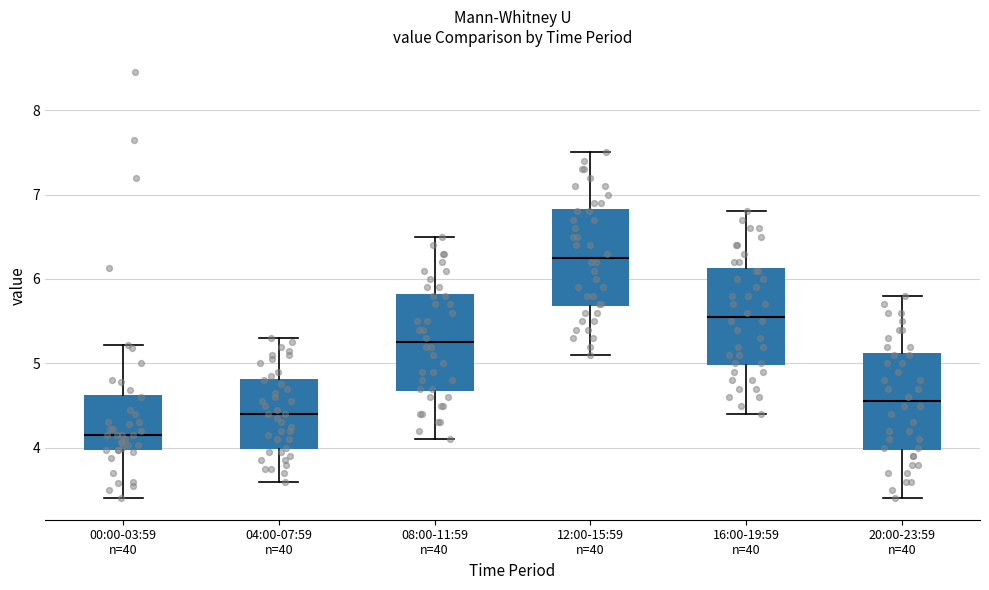

Reading left to right, transcribe this box plot: for each box, give where its median line is, the range the box spans, and where its two whiskers end, as read against the y-axis. The values are not printed on the chart, so give them approximately, as read against the axis.

00:00-03:59 n=40: median 4.2, box 4.0 to 4.6, whiskers 3.4 to 5.2
04:00-07:59 n=40: median 4.4, box 4.0 to 4.8, whiskers 3.6 to 5.3
08:00-11:59 n=40: median 5.3, box 4.7 to 5.8, whiskers 4.1 to 6.5
12:00-15:59 n=40: median 6.3, box 5.7 to 6.8, whiskers 5.1 to 7.5
16:00-19:59 n=40: median 5.6, box 5.0 to 6.1, whiskers 4.4 to 6.8
20:00-23:59 n=40: median 4.6, box 4.0 to 5.1, whiskers 3.4 to 5.8